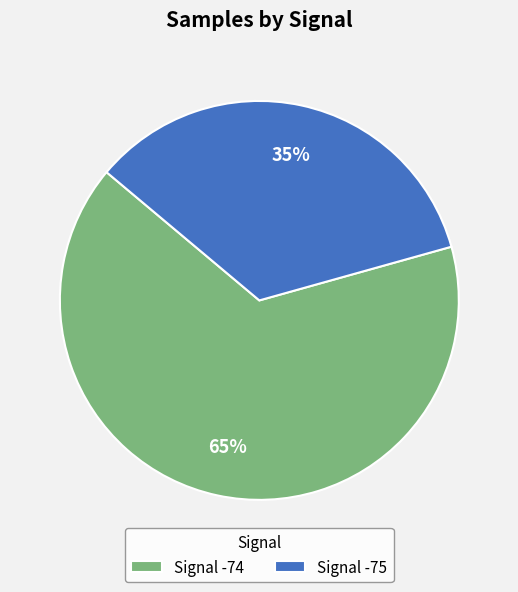

Count the number of slices in the pie.

2